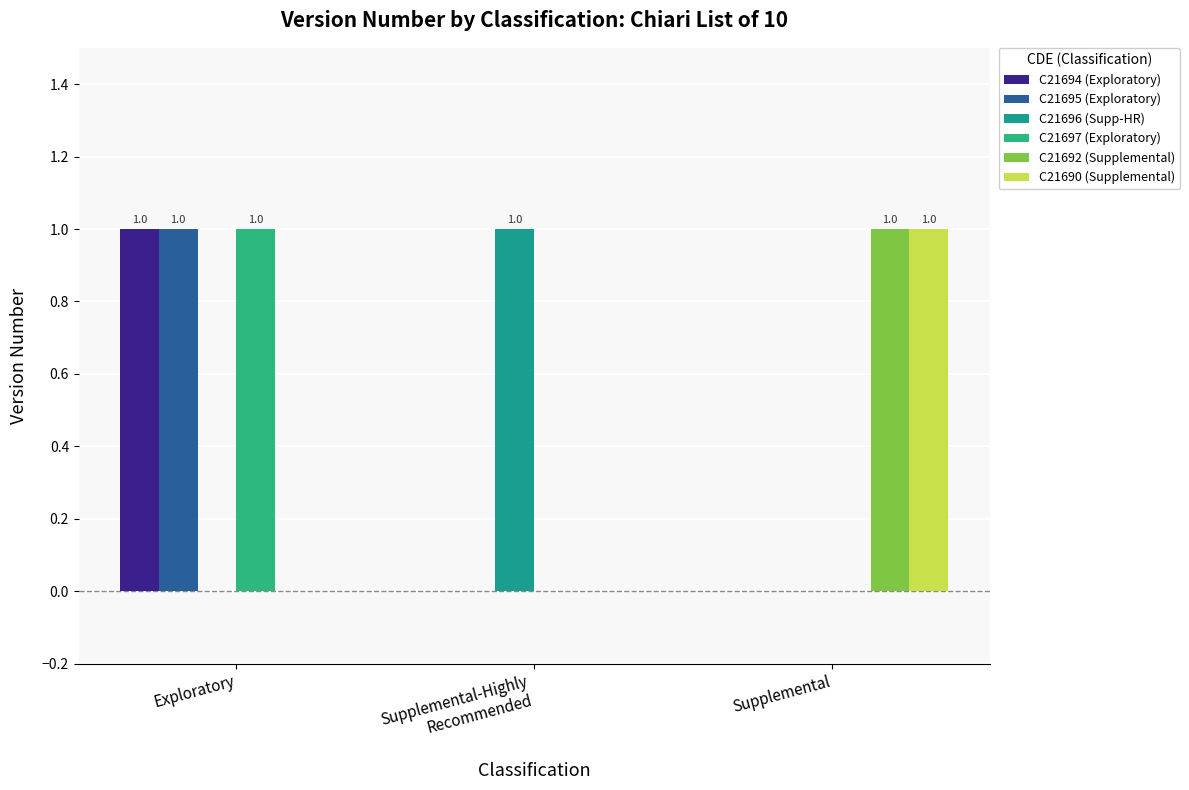

What is the sum of the C21690 (Supplemental) values at Supplemental-Highly
Recommended and Supplemental?

1